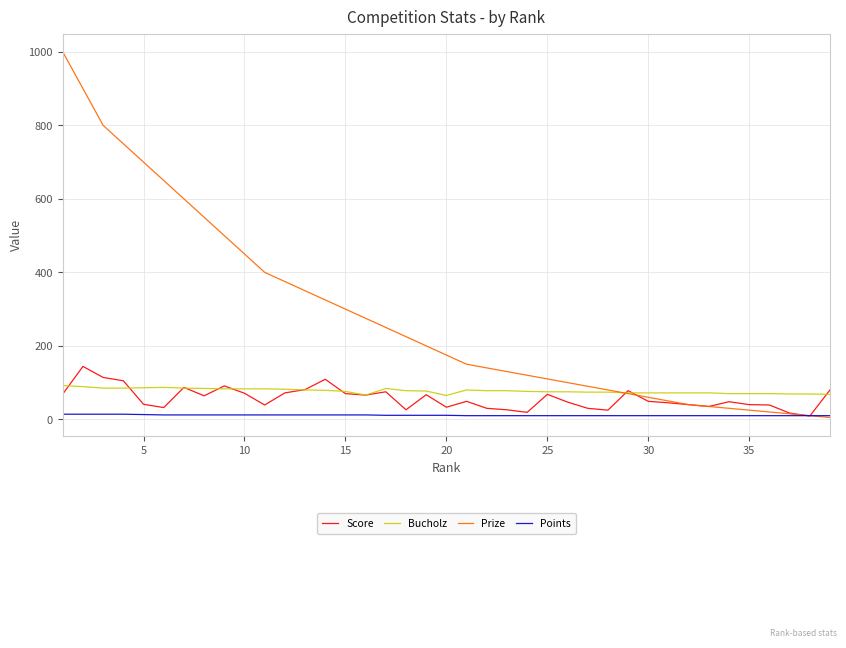

Which series has the largest range (max minus min)?

Prize